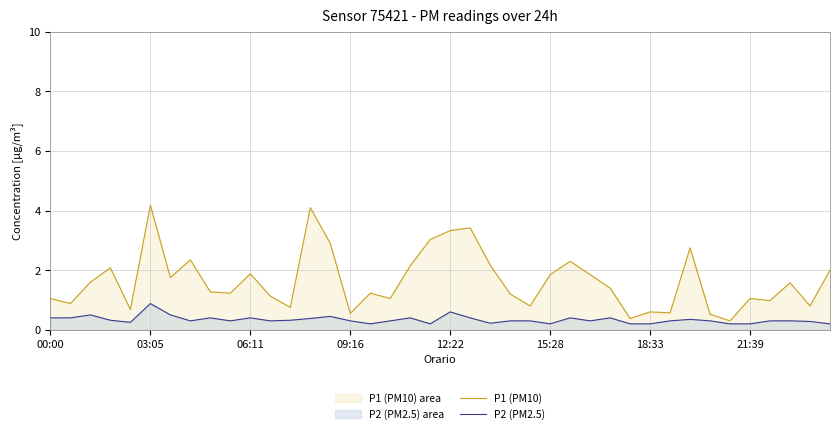

List the series in order of their overall mean, highest first.

P1 (PM10), P2 (PM2.5)